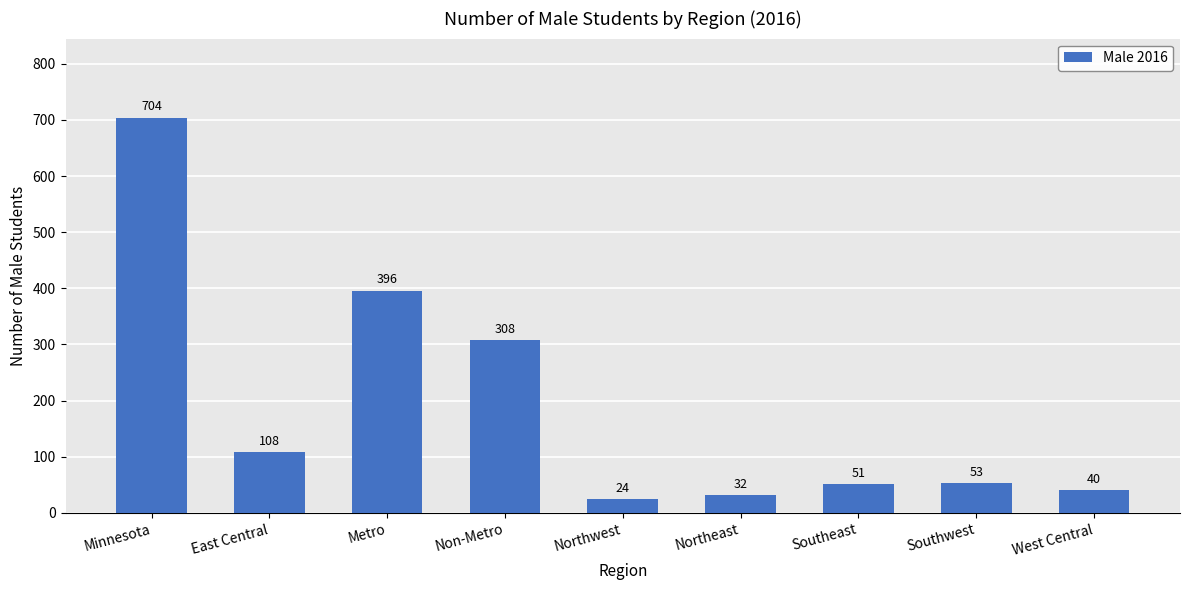

Rank the categories by value from lowest to highest.

Northwest, Northeast, West Central, Southeast, Southwest, East Central, Non-Metro, Metro, Minnesota